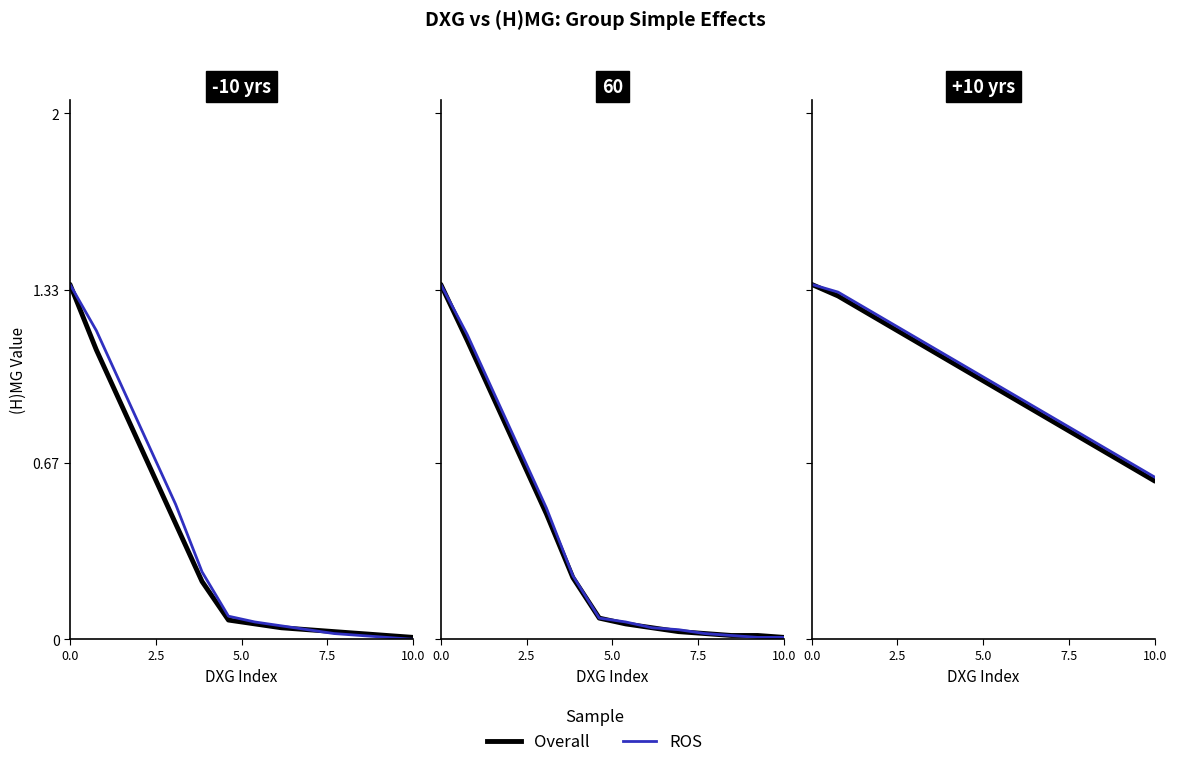

What is the difference between the maximum and minimum values in the ROS series?

0.7